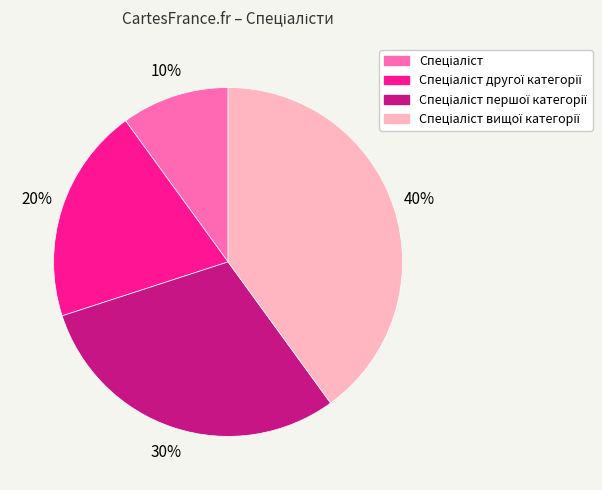

To the nearest percent, what is the average slice percentage?

25%